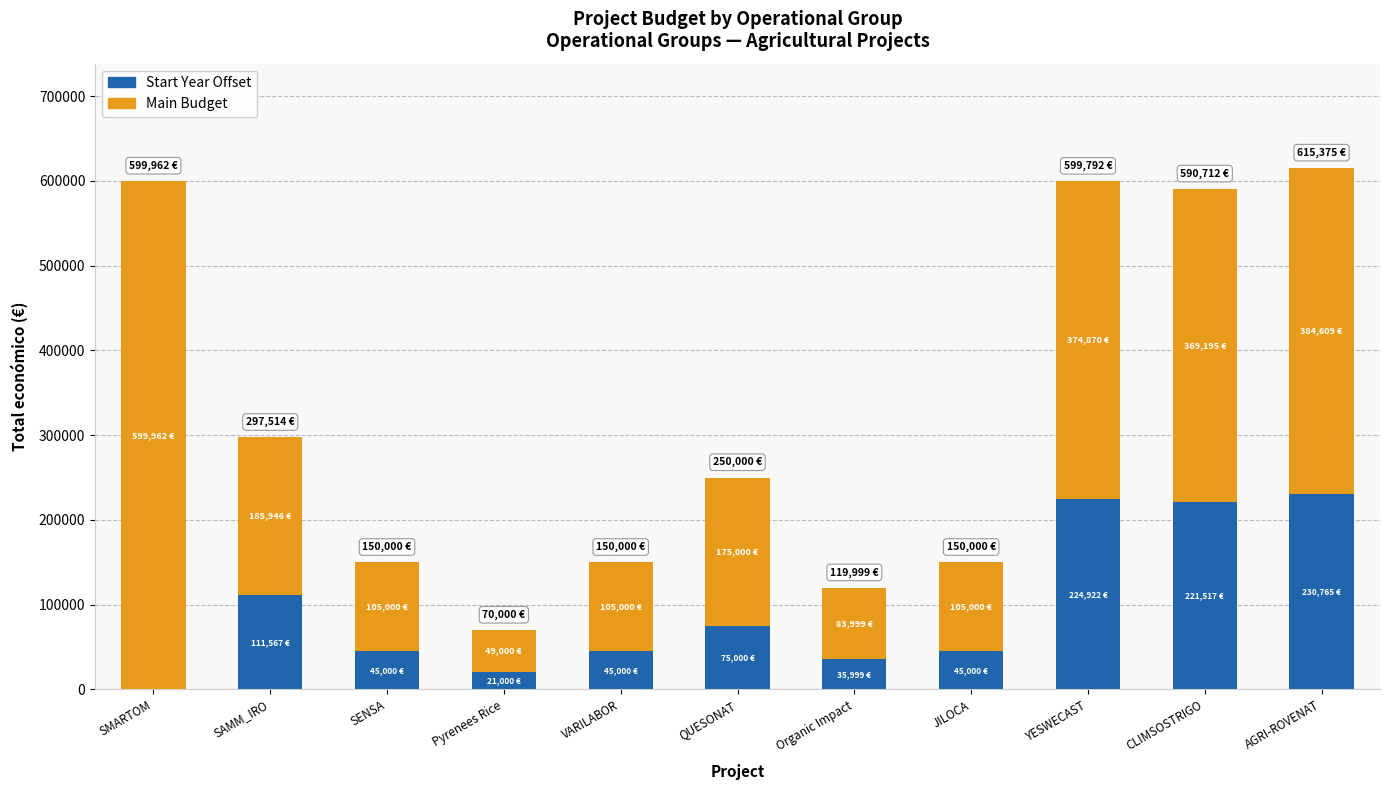

Count the number of data series in this chart.

2